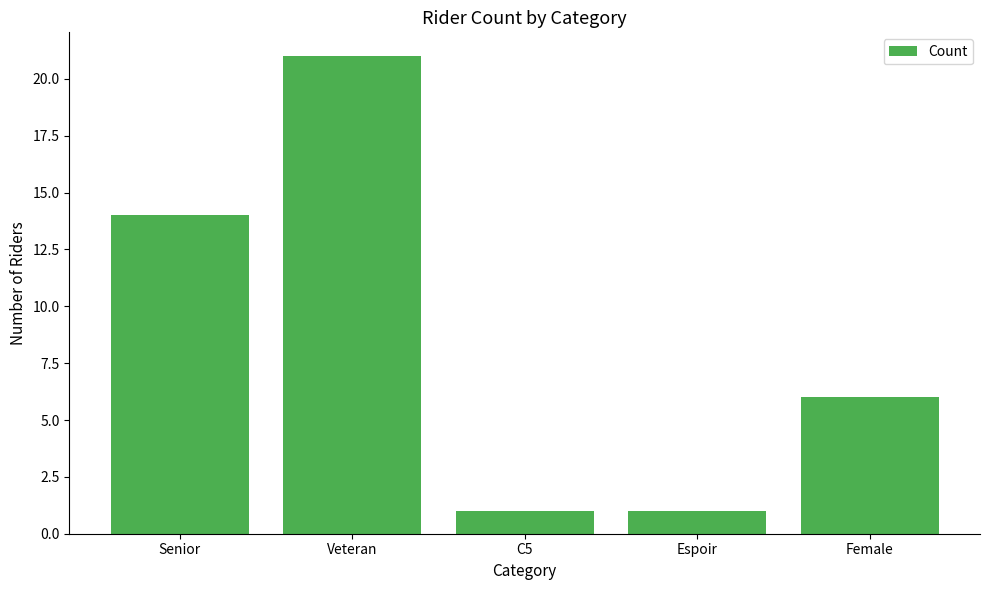

Which has a higher value, Senior or Female?

Senior